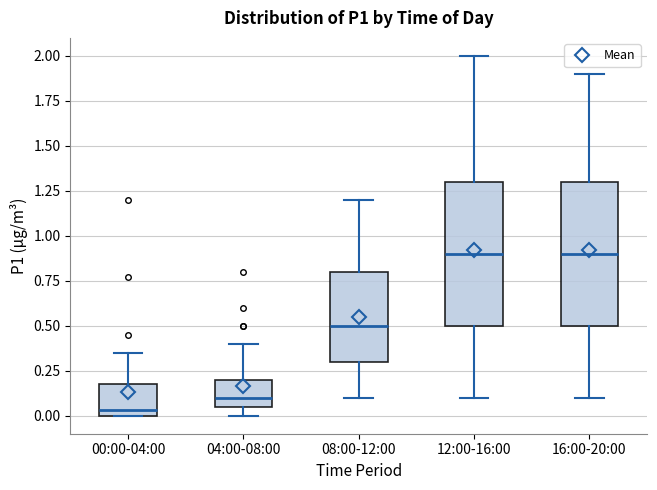

Where is the upper edge of the box for 12:00-16:00 on the y-axis? The values are not printed on the chart, so give them approximately, as read against the axis.

1.30